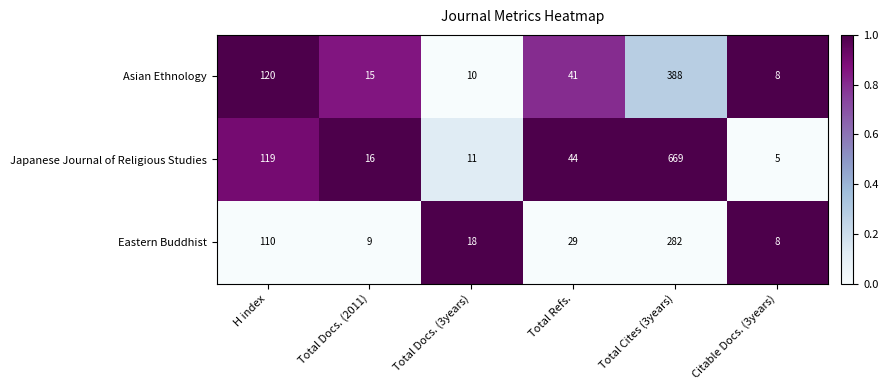

What is the greatest value displayed?

669